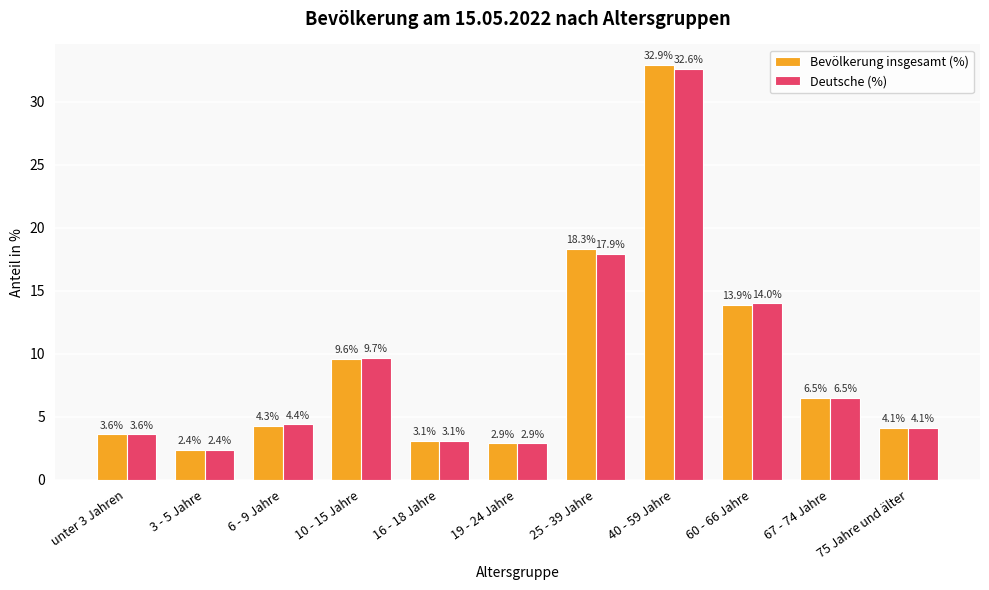

Read the Bevölkerung insgesamt (%) value at 16 - 18 Jahre.

3.1